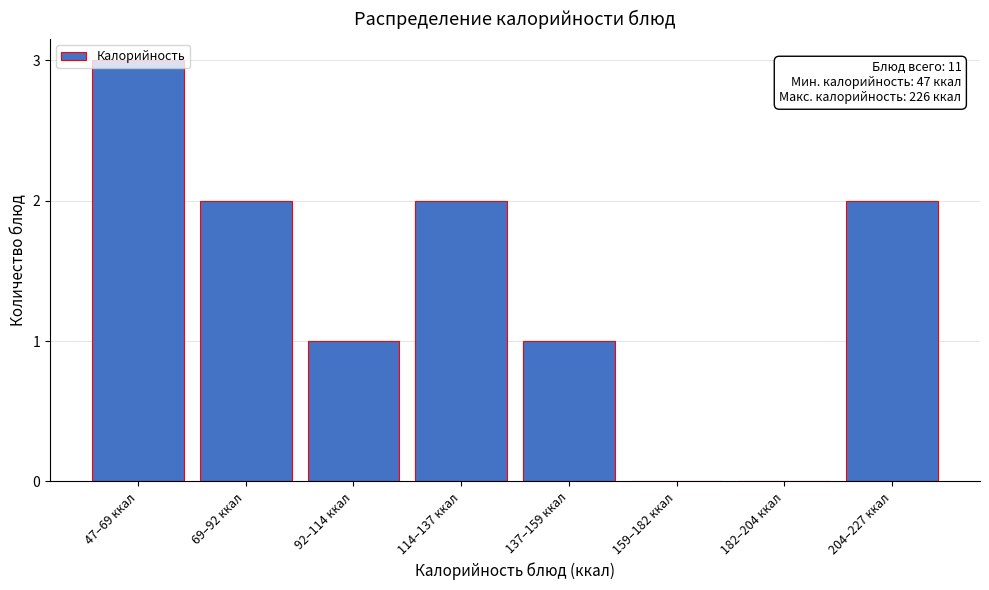

What is the sum of the values at 47–69 ккал and 159–182 ккал?

3